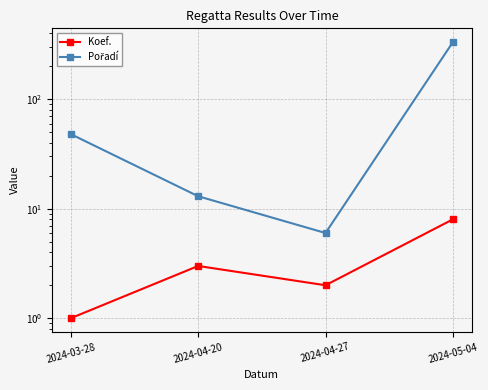

List the series in order of their peak value, lowest first.

Koef., Pořadí